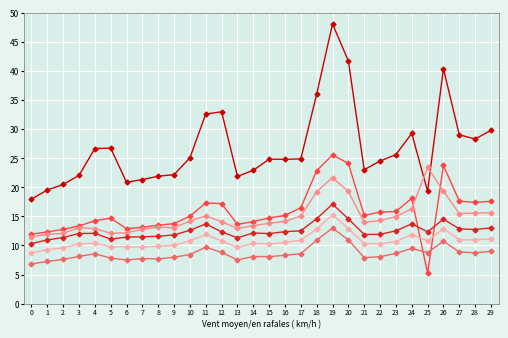

What is the total value across all series at 6?

74.6